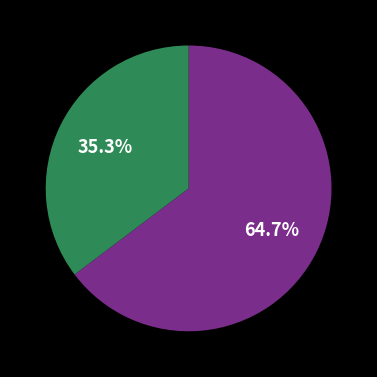

Is there any slice that represents more than half of the pie?

Yes